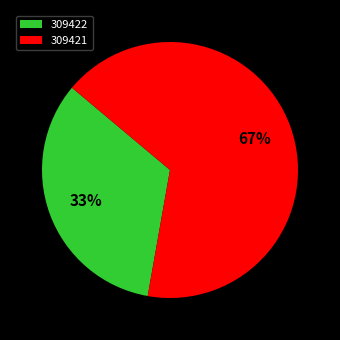

Rank the categories by value from highest to lowest.

309421, 309422